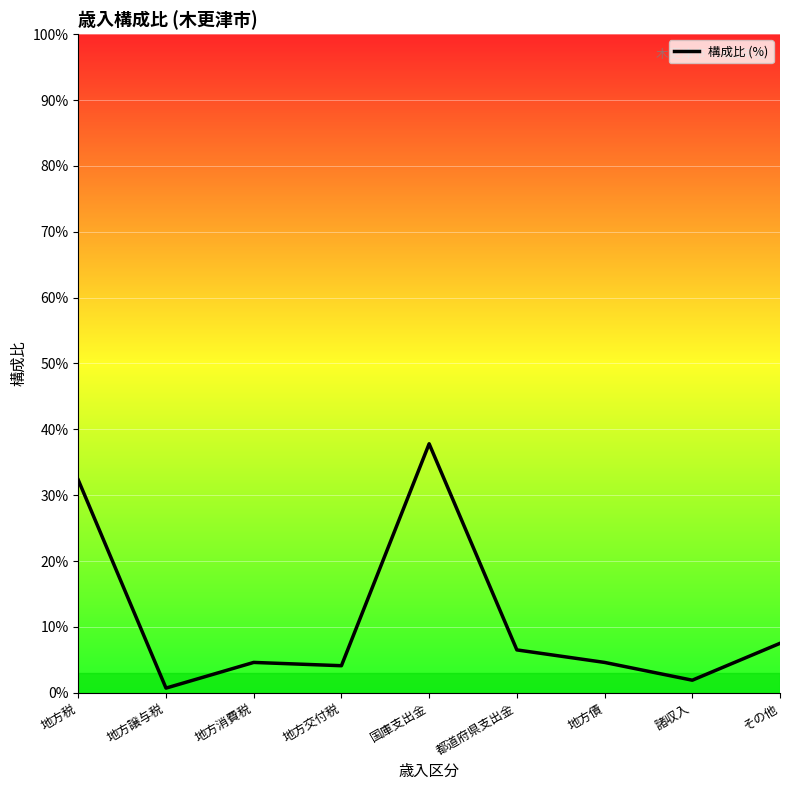

Which category has the highest value across all series?

国庫支出金